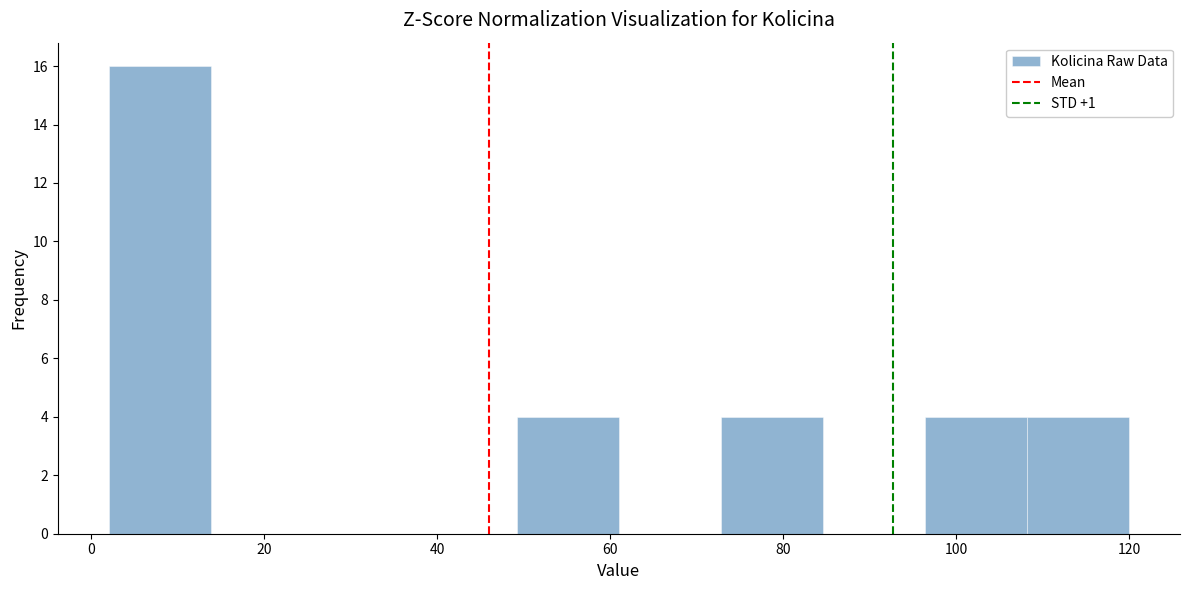

Reading left to right, transcribe this chart: for each bar, give the range it covers on the x-axis and its height. Neither the bar edges nor the heights are printed on the chart, so give them approximately, as read against the axes.

2.0 to 13.8: 16
13.8 to 25.6: 0
25.6 to 37.4: 0
37.4 to 49.2: 0
49.2 to 61.0: 4
61.0 to 72.8: 0
72.8 to 84.6: 4
84.6 to 96.4: 0
96.4 to 108.2: 4
108.2 to 120.0: 4